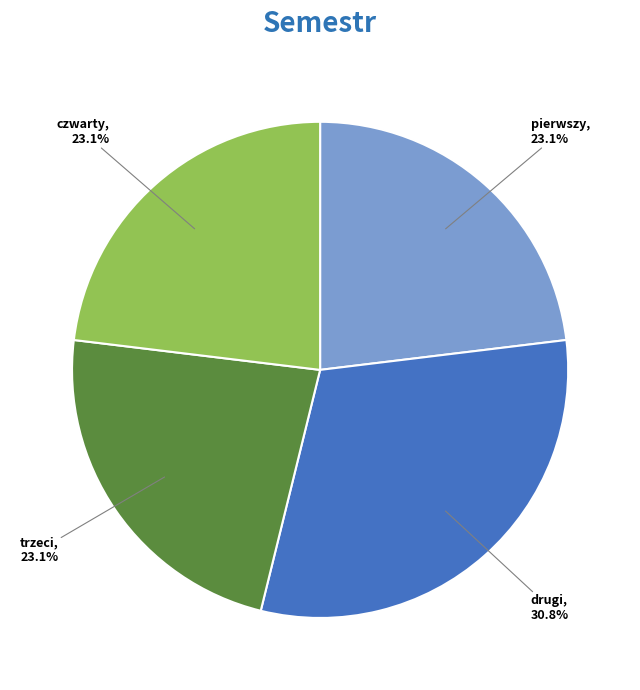

To the nearest percent, what is the average slice percentage?

25%